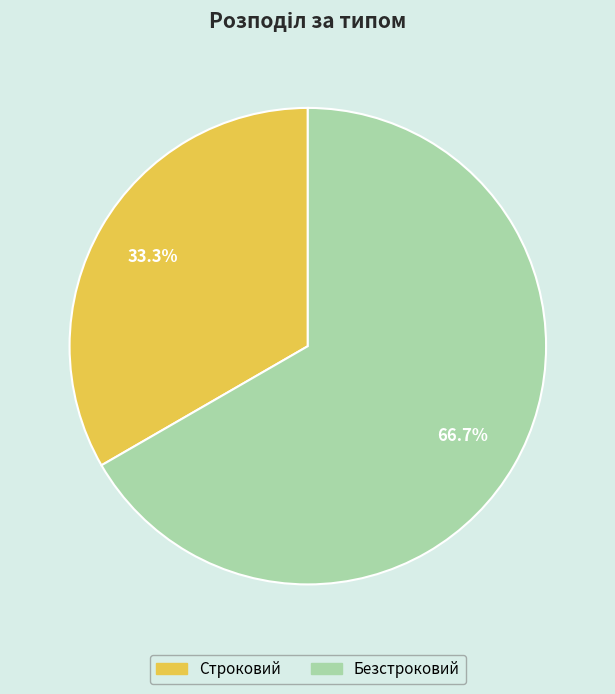

The Строковий slice represents 48% of the pie. True or false?

False